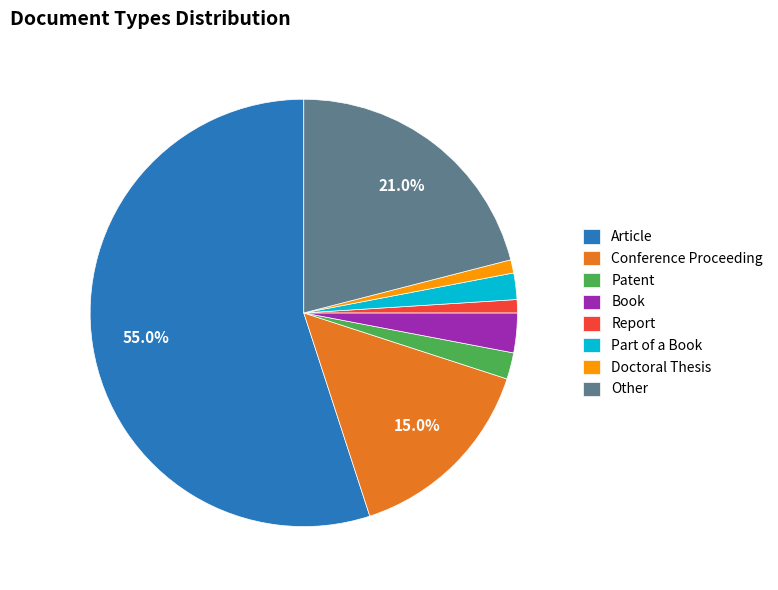

Which category has the biggest portion of the pie?

Article